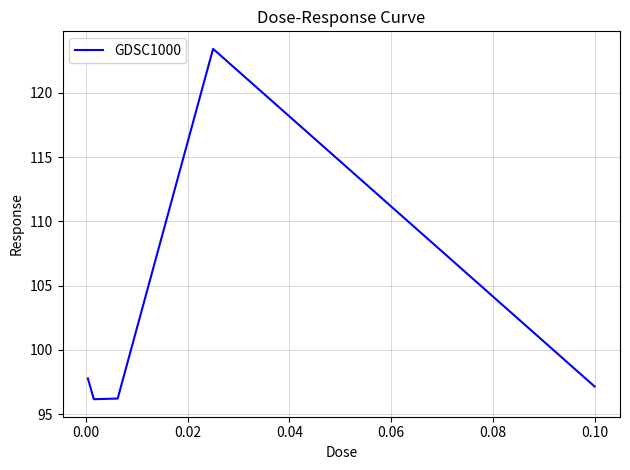

What is the smallest value displayed?

96.2